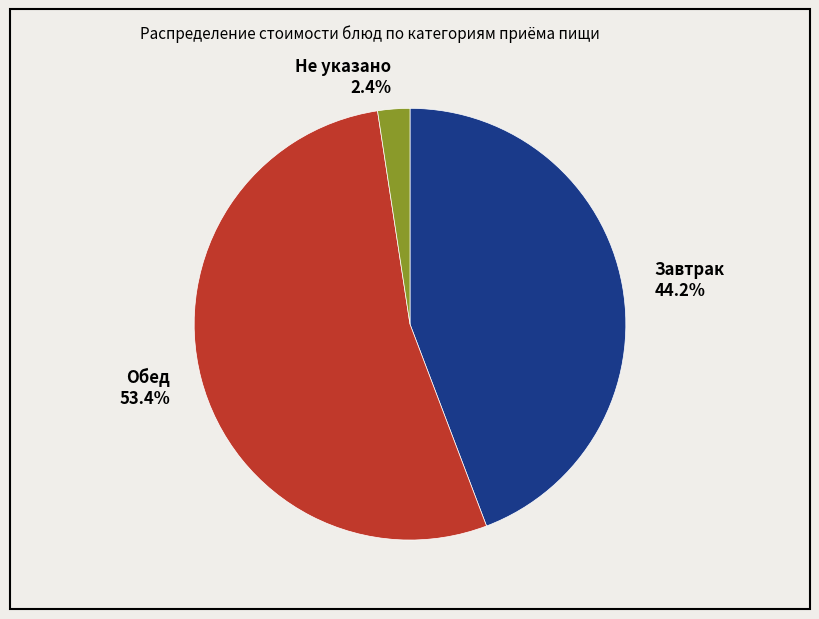

Rank the categories by value from lowest to highest.

Не указано 2.4%, Завтрак 44.2%, Обед 53.4%